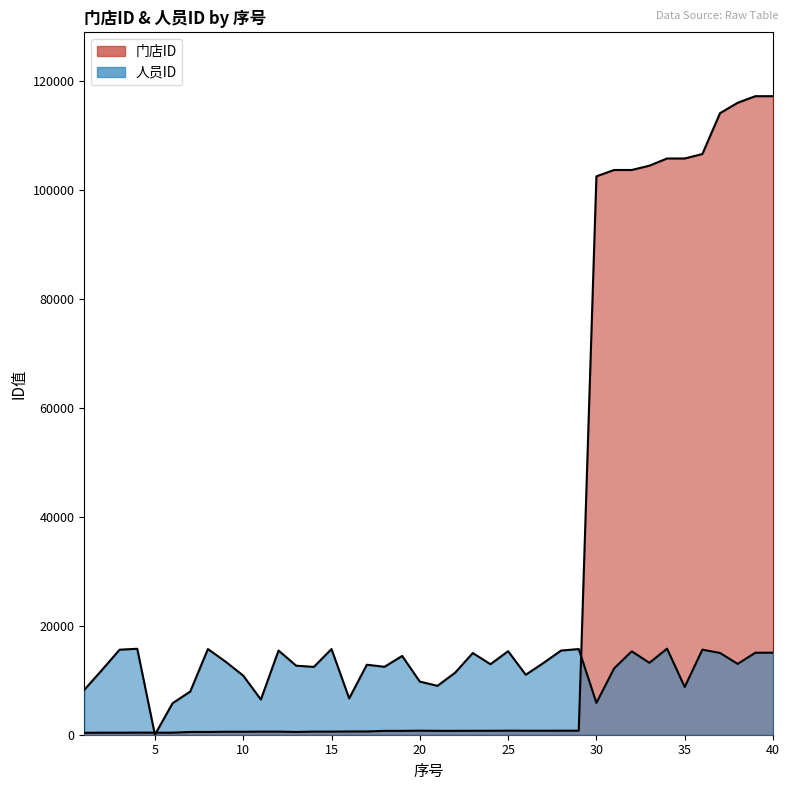

Count the number of data series in this chart.

2